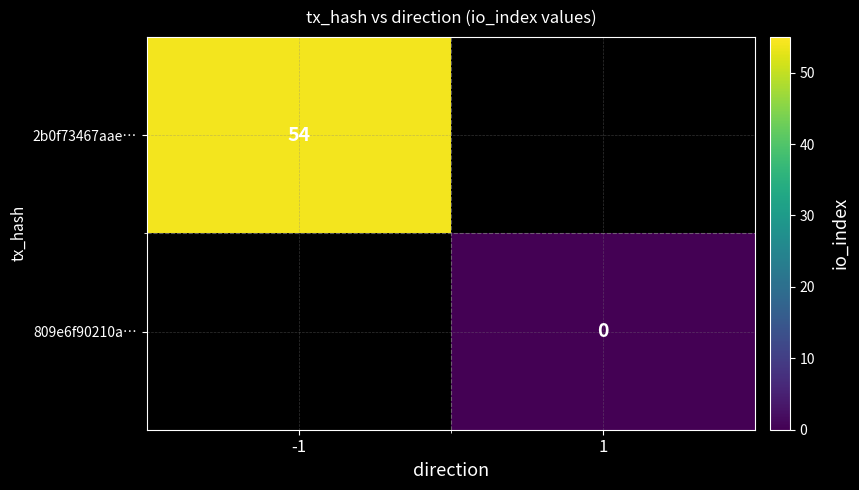

Between 1 and -1, which is larger?

-1